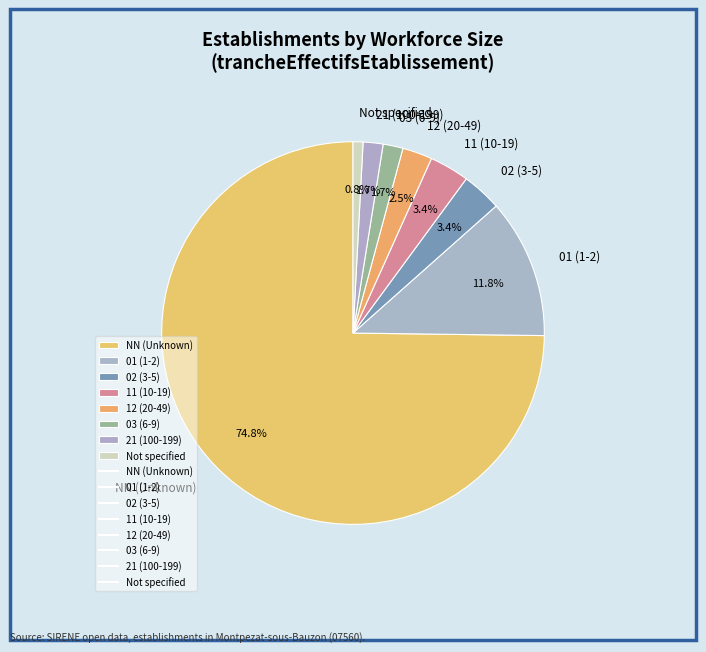

Between 11 (10-19) and 01 (1-2), which is larger?

01 (1-2)